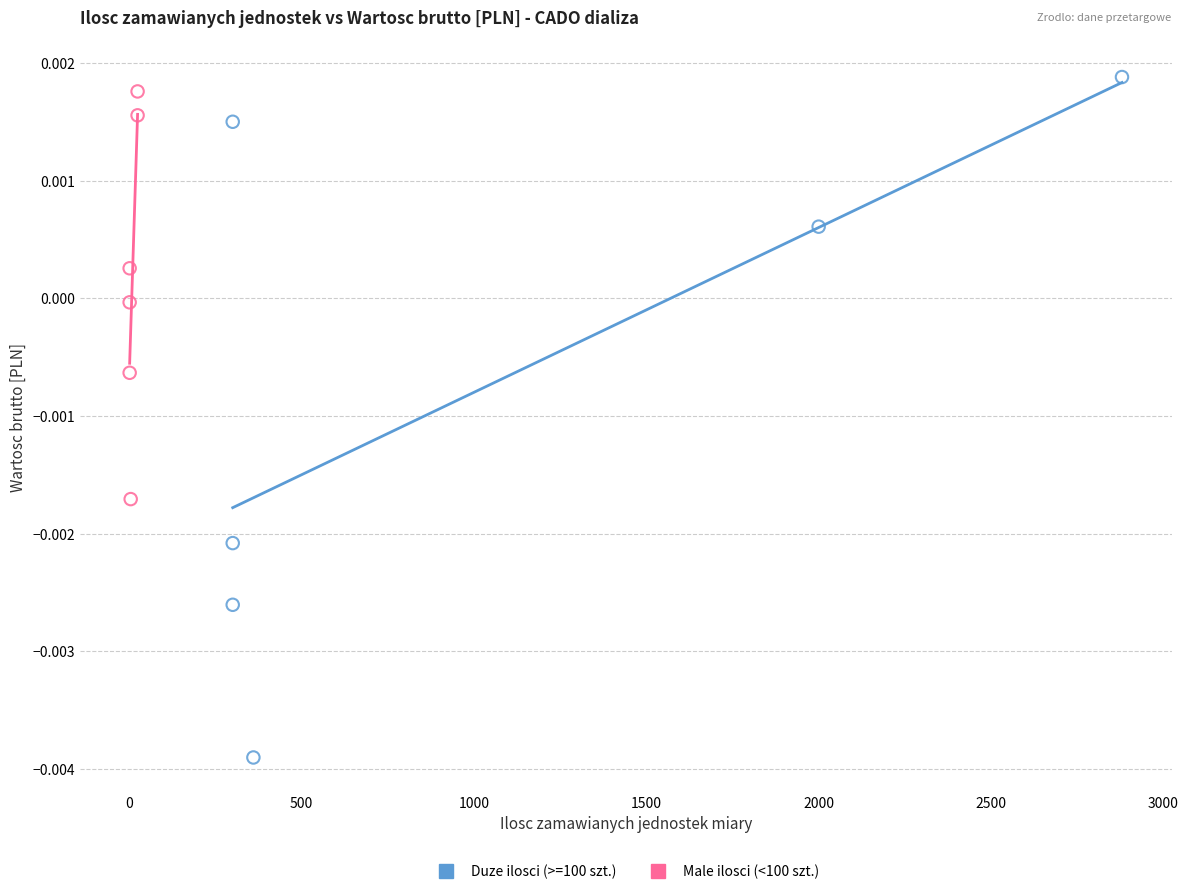

Which series has the widest spread of Y values?

Duze ilosci (>=100 szt.)